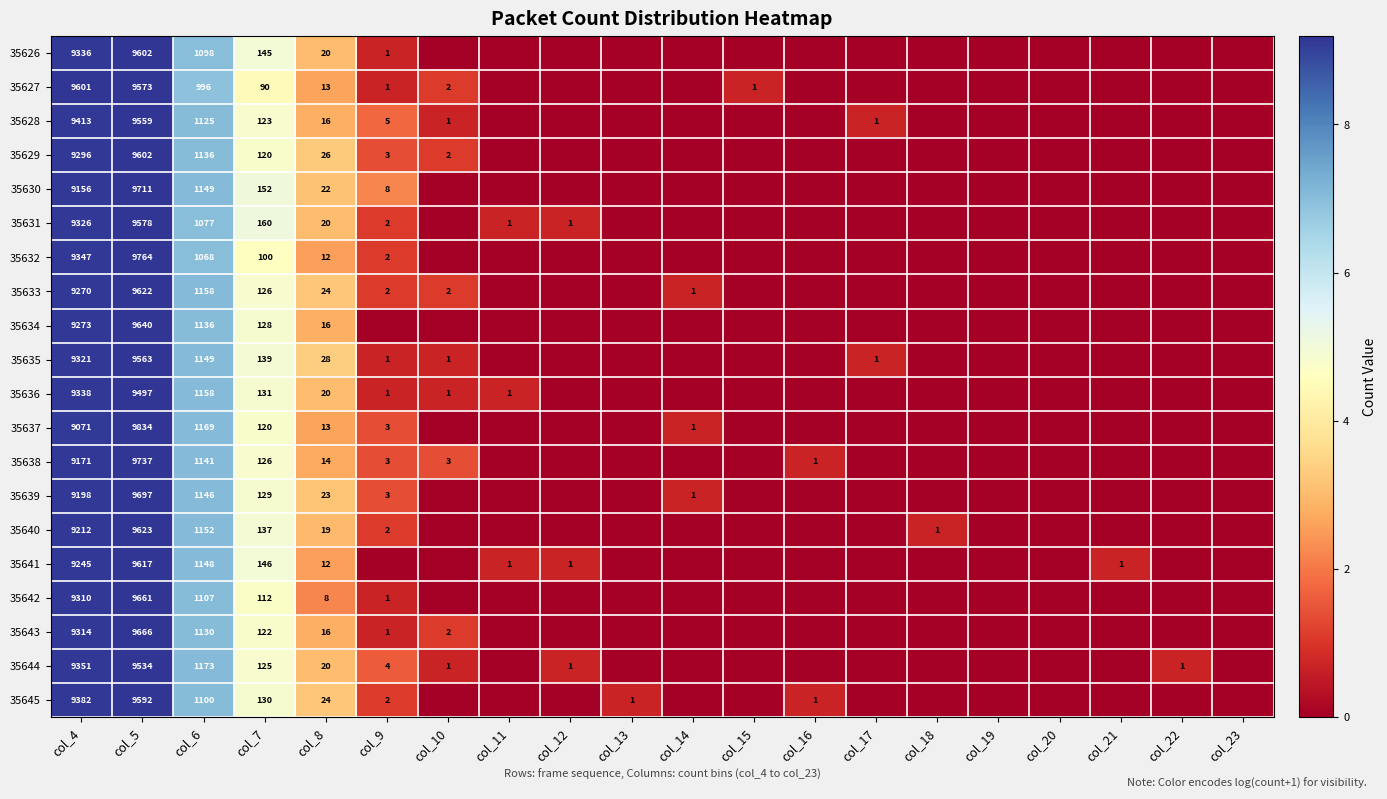

What is the total value across all series at col_8?

366